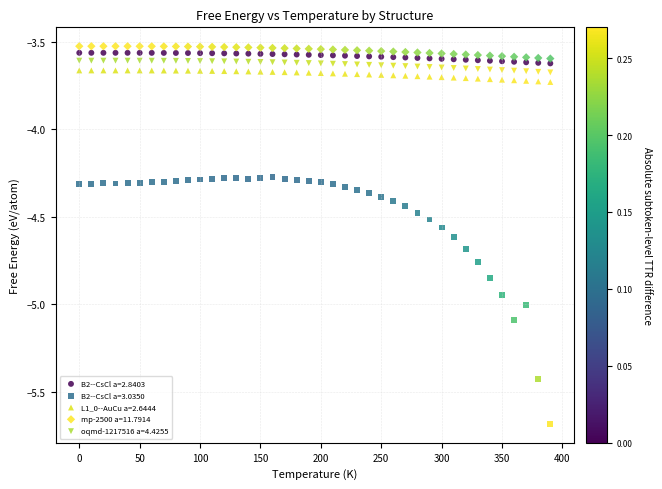

Which series contains the lowest Y value?

B2--CsCl a=3.0350